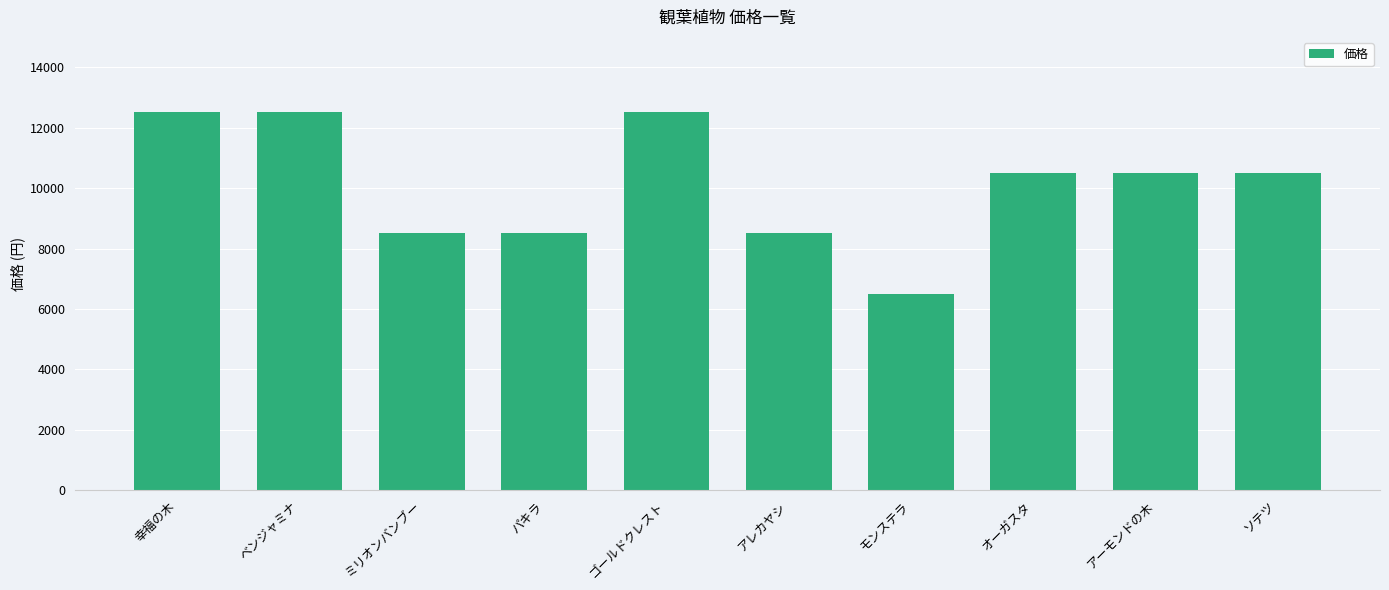

What is the label of the 1st bar from the left?

幸福の木